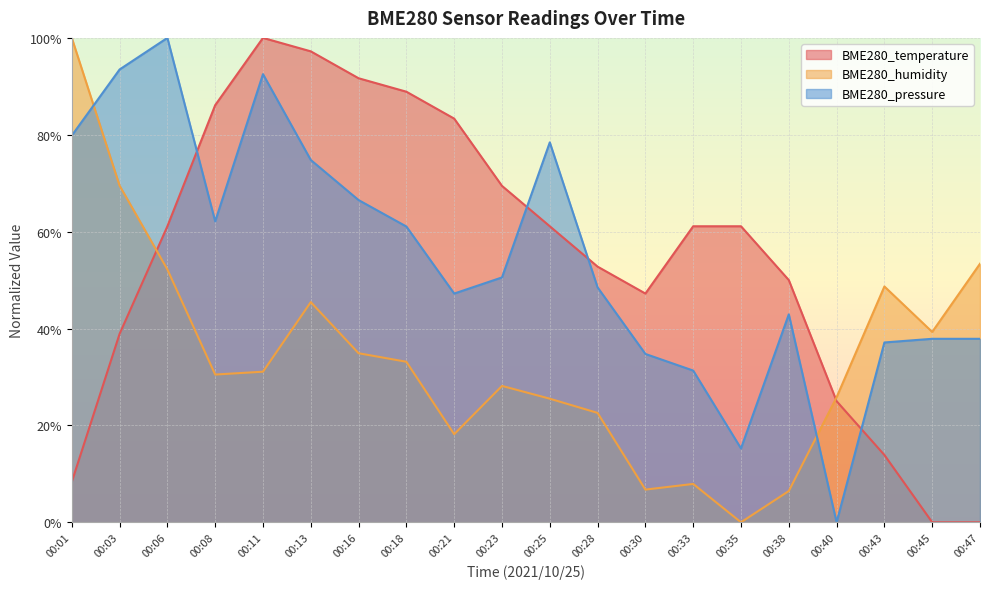

What is the difference between the second highest and second lowest values in the BME280_pressure series?

78.2